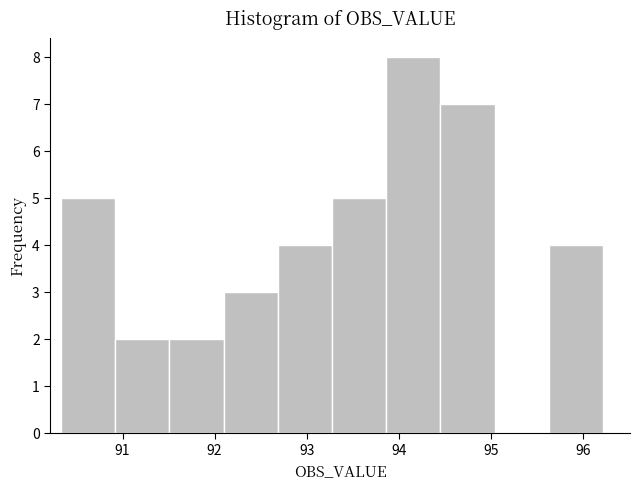

Reading left to right, transcribe this chart: for each bar, give the range it covers on the x-axis and its height. Neither the bar edges nor the heights are printed on the chart, so give them approximately, as read against the axes.

90.3 to 90.9: 5
90.9 to 91.5: 2
91.5 to 92.1: 2
92.1 to 92.7: 3
92.7 to 93.3: 4
93.3 to 93.9: 5
93.9 to 94.5: 8
94.5 to 95.0: 7
95.0 to 95.6: 0
95.6 to 96.2: 4